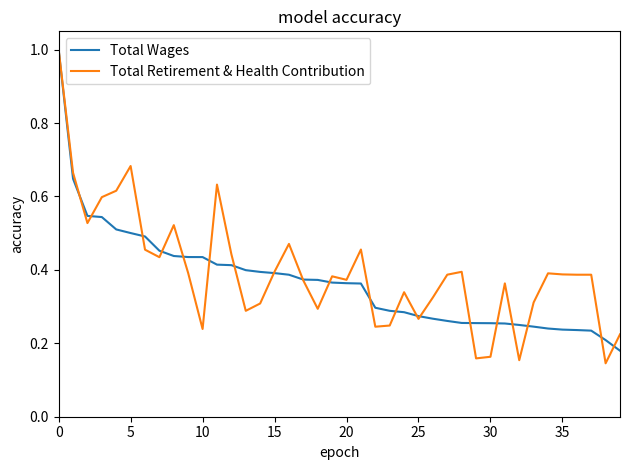

Which series has the largest range (max minus min)?

Total Retirement & Health Contribution